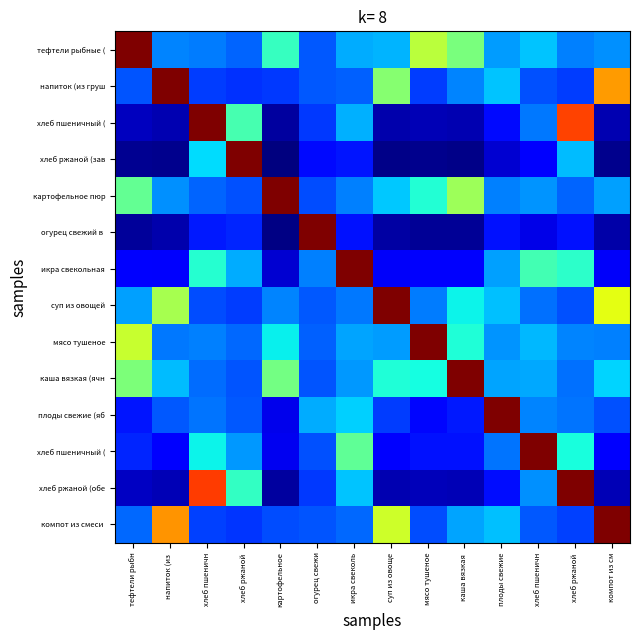

What is the difference between the highest and lowest values at хлеб ржаной ?

0.8